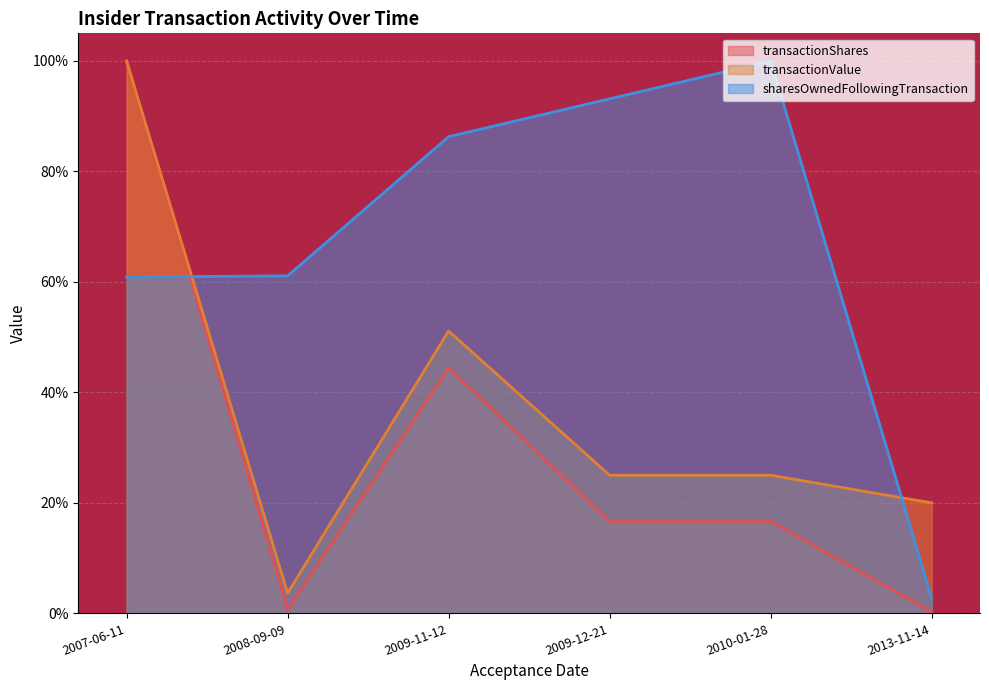

How many interior local peaks does the transactionShares series have?

1